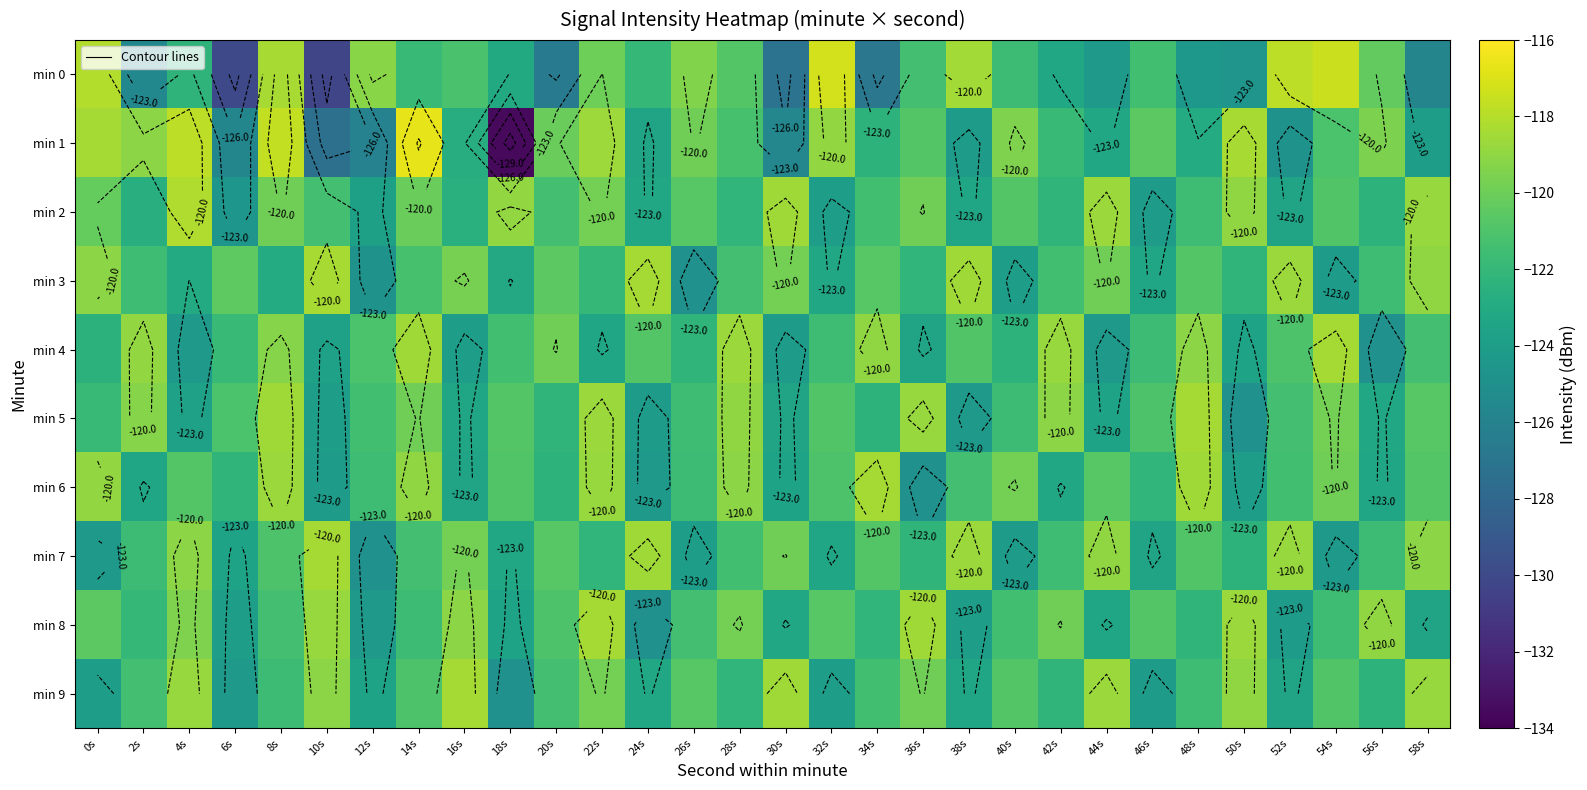

List the labels in order of min 6 value, smallest first.

36s, 24s, 10s, 50s, 30s, 16s, 2s, 56s, 42s, 20s, 6s, 46s, 26s, 12s, 52s, 38s, 32s, 18s, 4s, 58s, 44s, 54s, 40s, 28s, 14s, 0s, 22s, 8s, 48s, 34s